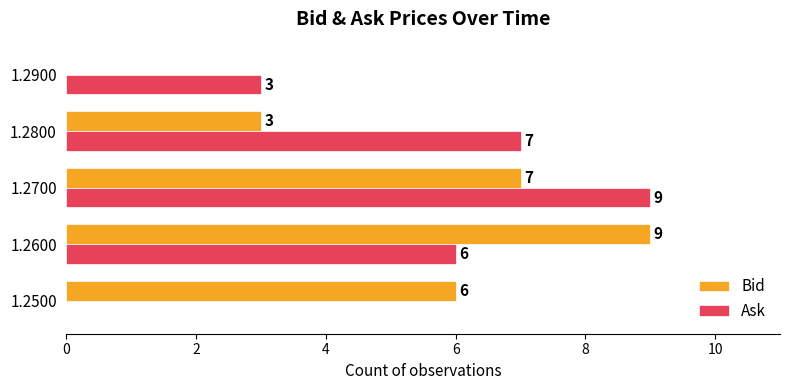

How many Ask values are between 3 and 7?

3